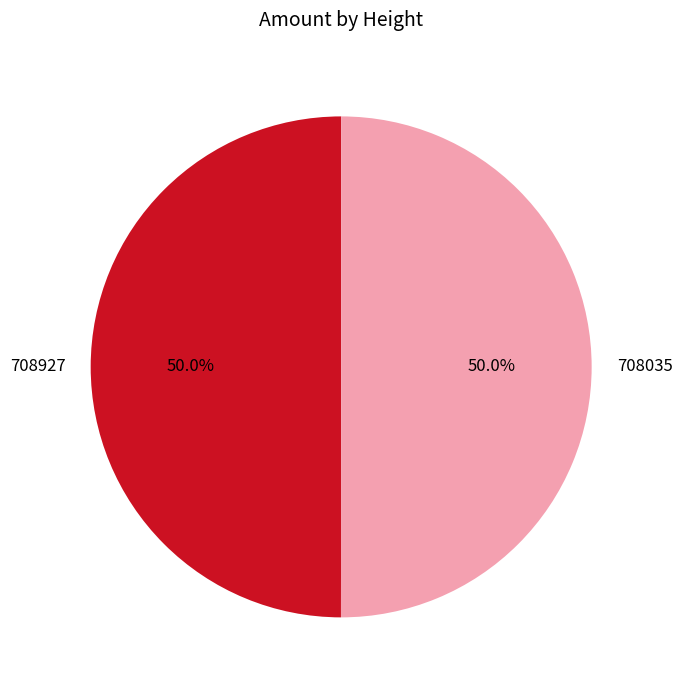

Approximately how many times larger is the value at 708927 compared to 708035?

1.0